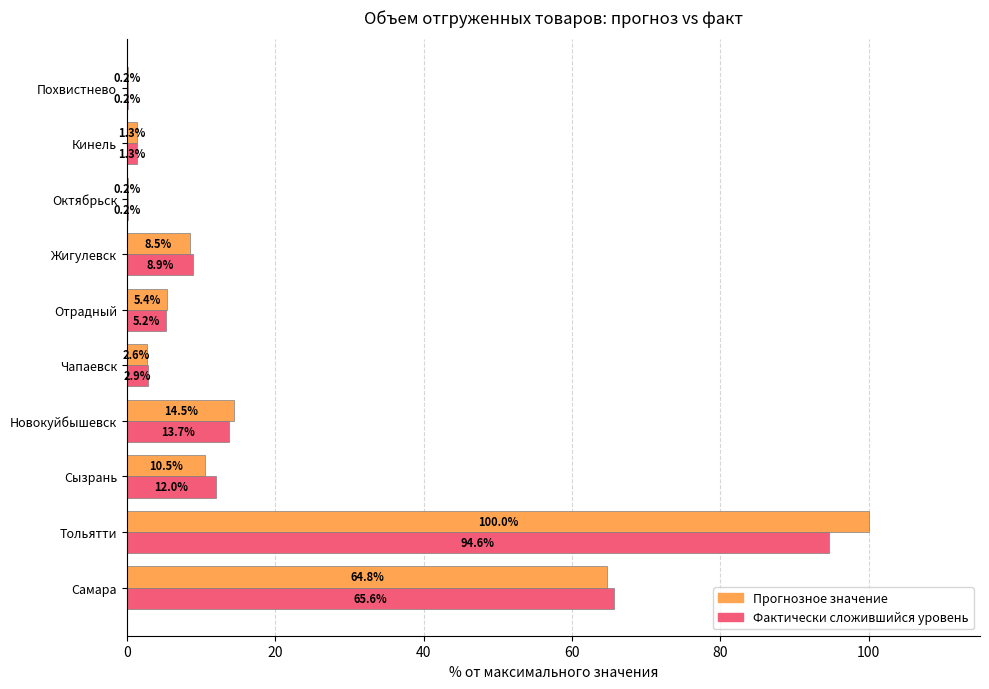

What is the approximate value of Фактически сложившийся уровень at Чапаевск?

2.9